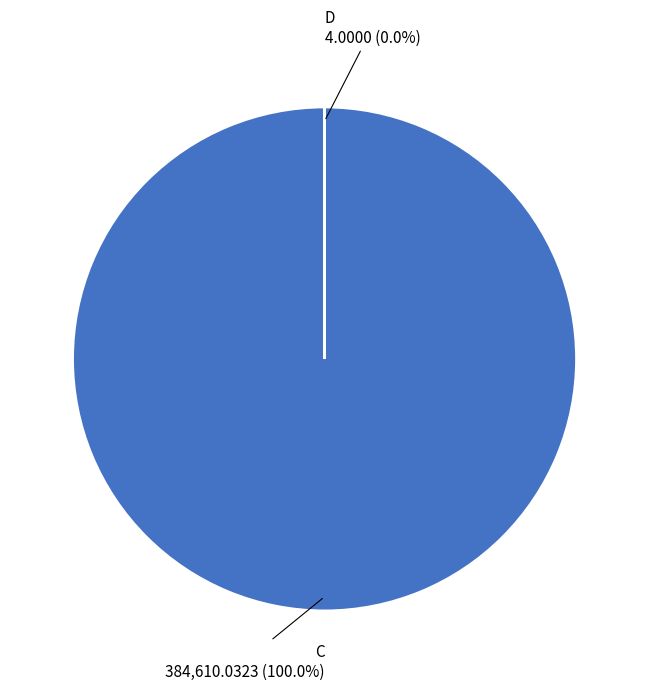

True or false: D accounts for 0% of the total.

True